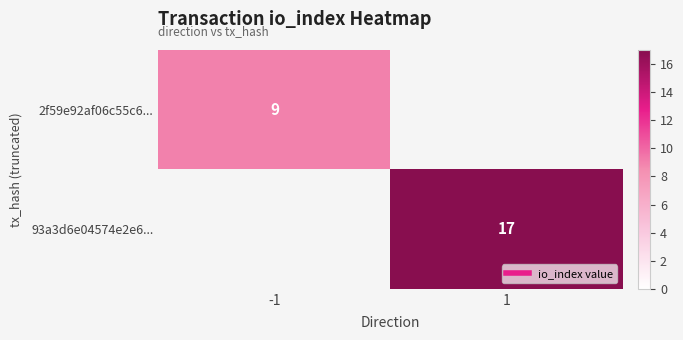

How many 93a3d6e04574e2e6... values are between 0 and 17?

2